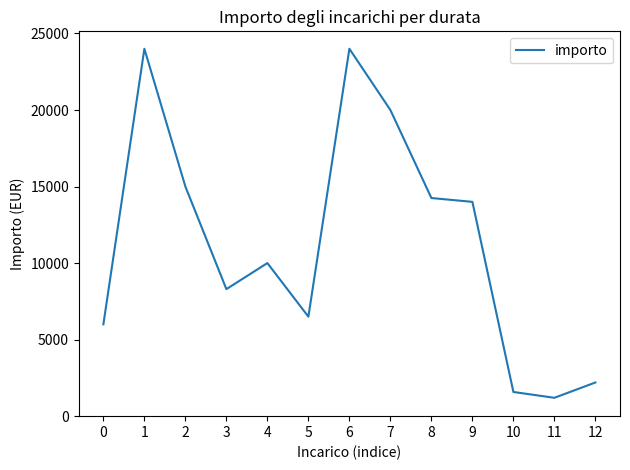

Approximately how many times larger is the value at 5 compared to 6?

0.3